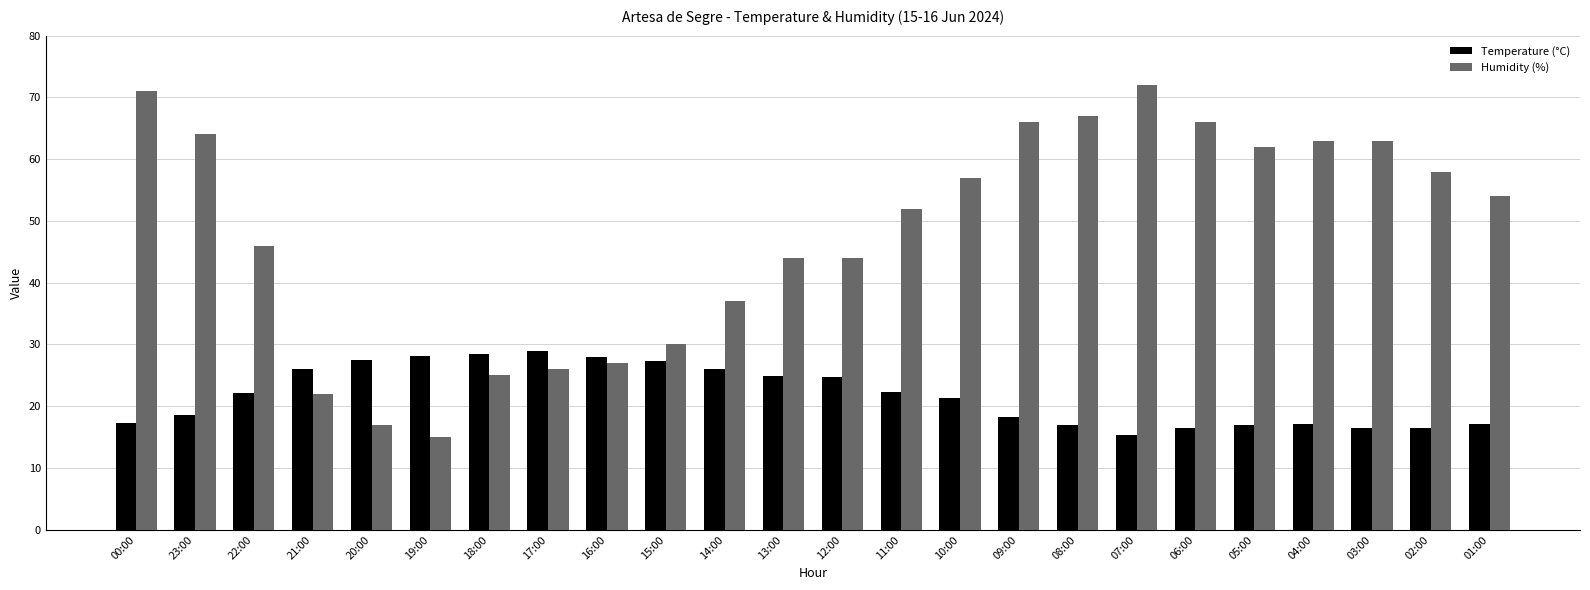

What is the spread (max minus min) of values at 20:00?

10.5